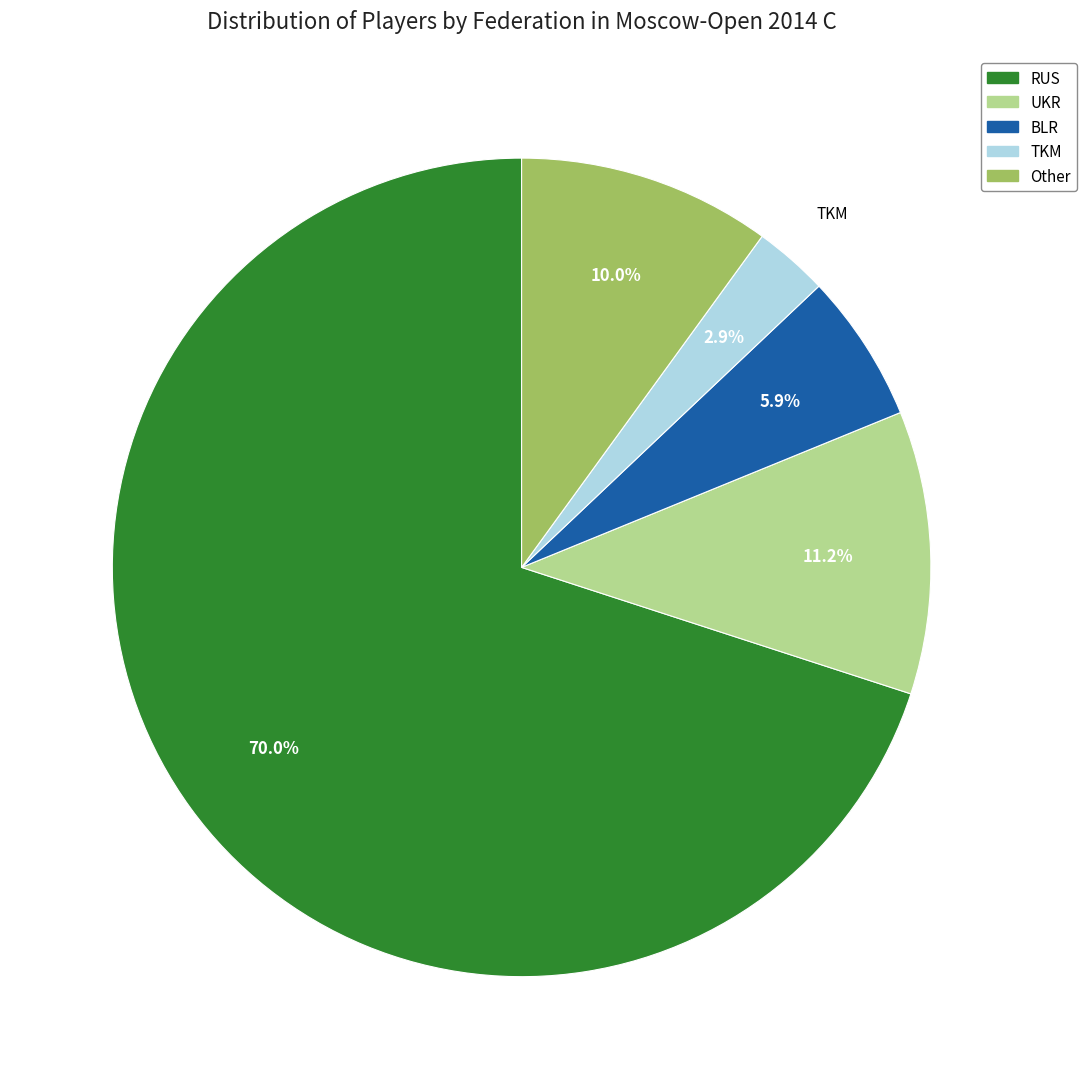

Rank the categories by value from highest to lowest.

RUS, UKR, Other, BLR, TKM